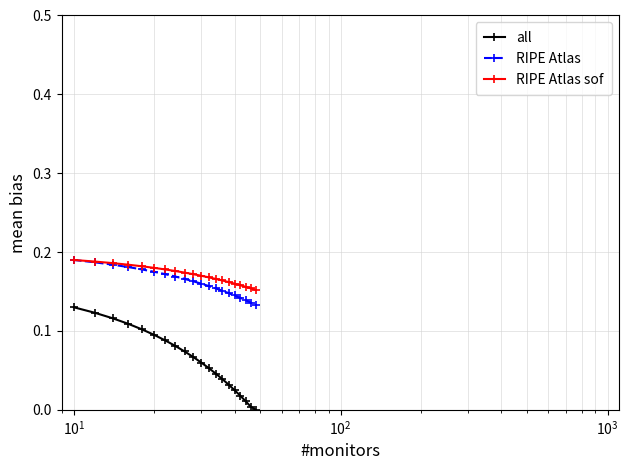

True or false: RIPE Atlas and all intersect in this chart.

False